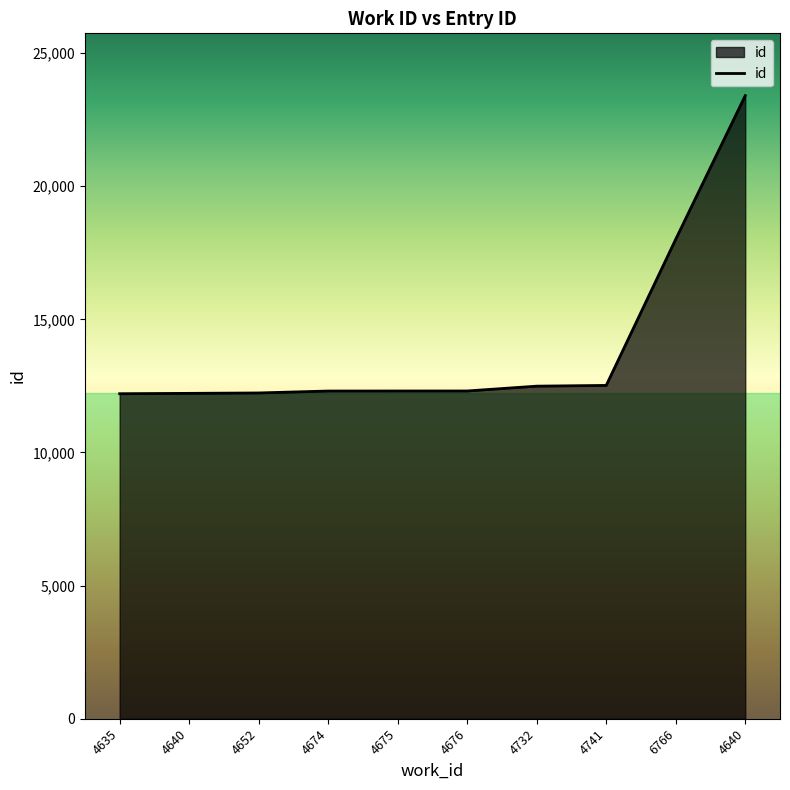

What is the sum of all values?

139991